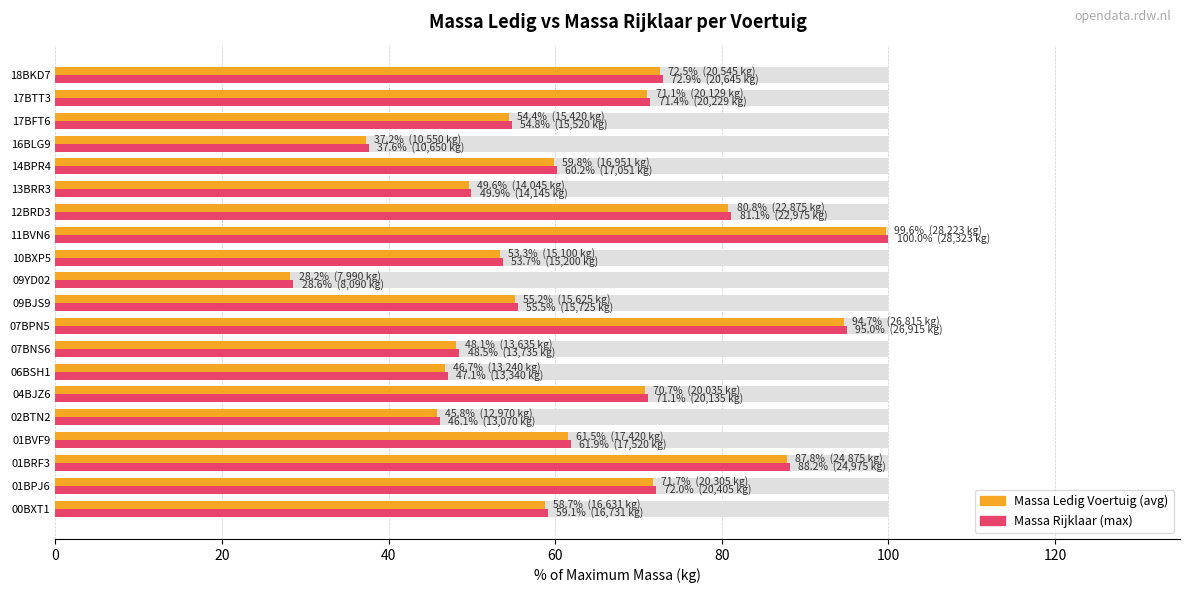

What is the difference between the second highest and second lowest values in the massa_rijklaar series?

57.4